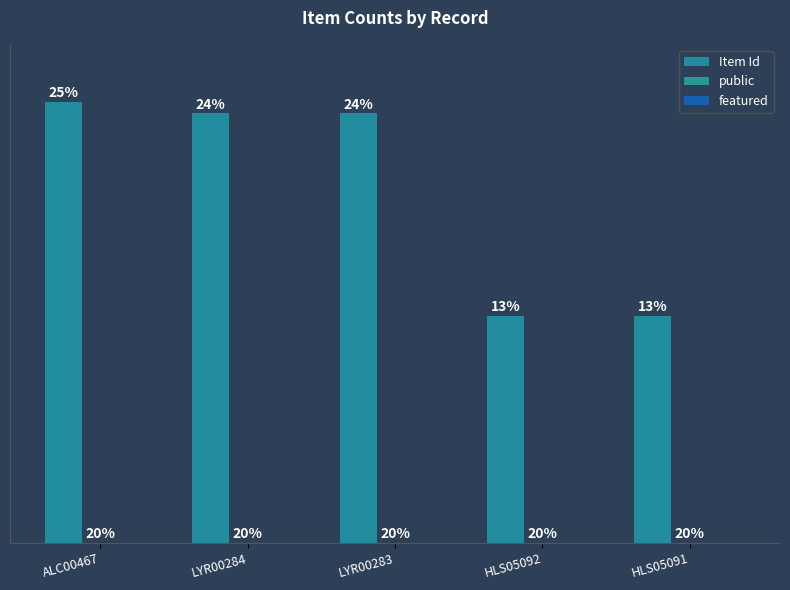

Which label corresponds to the smallest value in the chart?

ALC00467